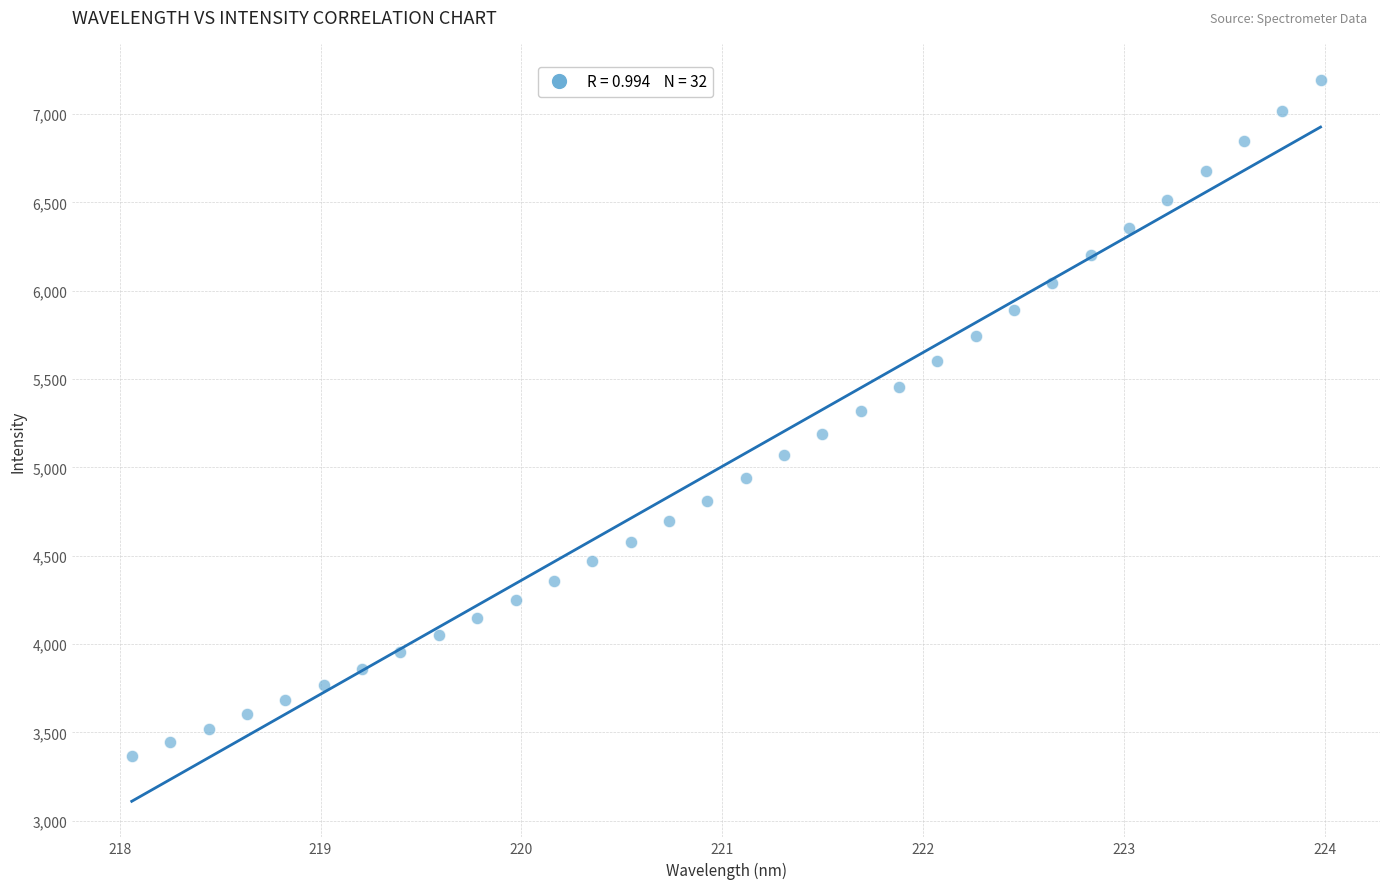

What is the range of Y values (max minus min)?

3826.4